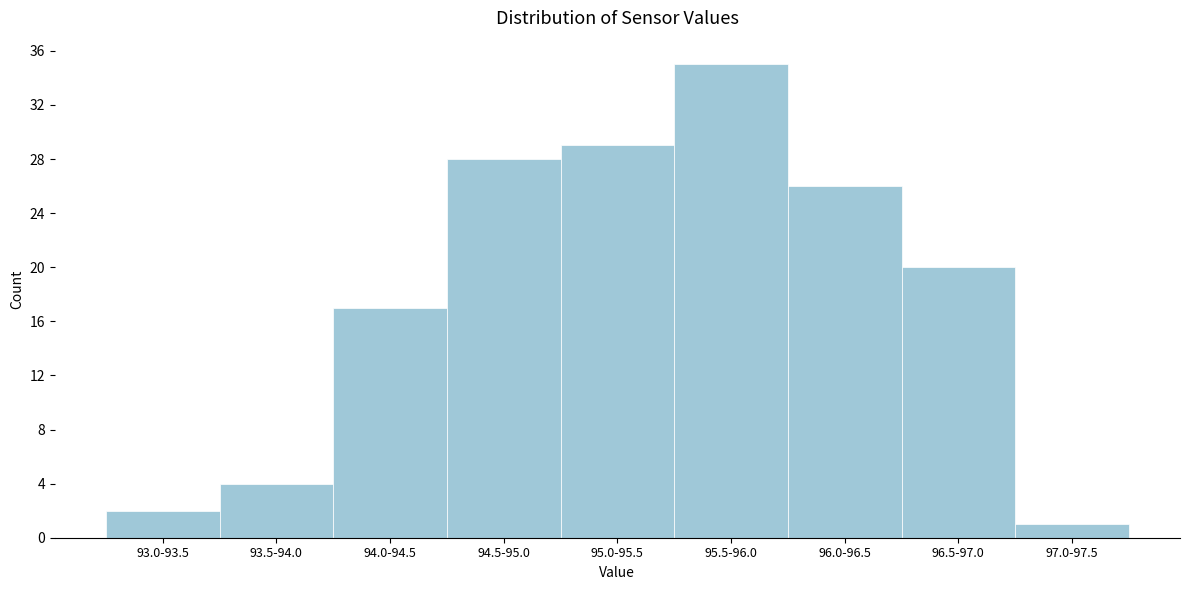

Reading left to right, what are all the values shown in this chart?

2	4	17	28	29	35	26	20	1